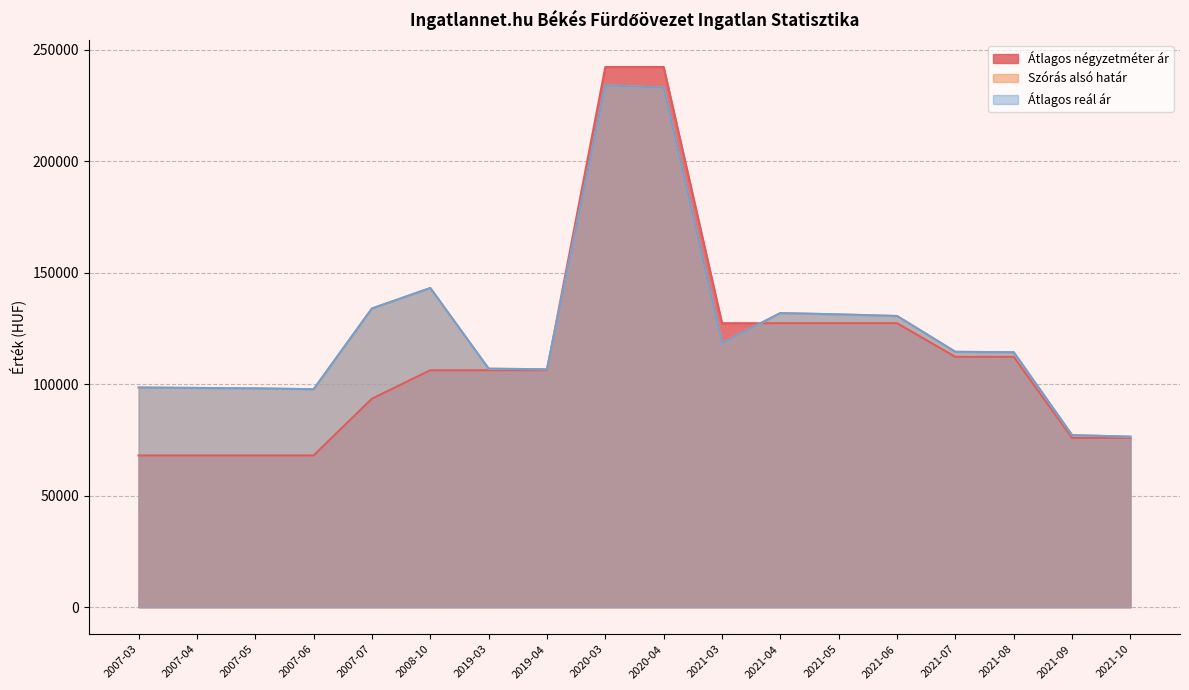

What is the sum of the Szórás alsó határ values at 2021-08 and 2021-09?

191489